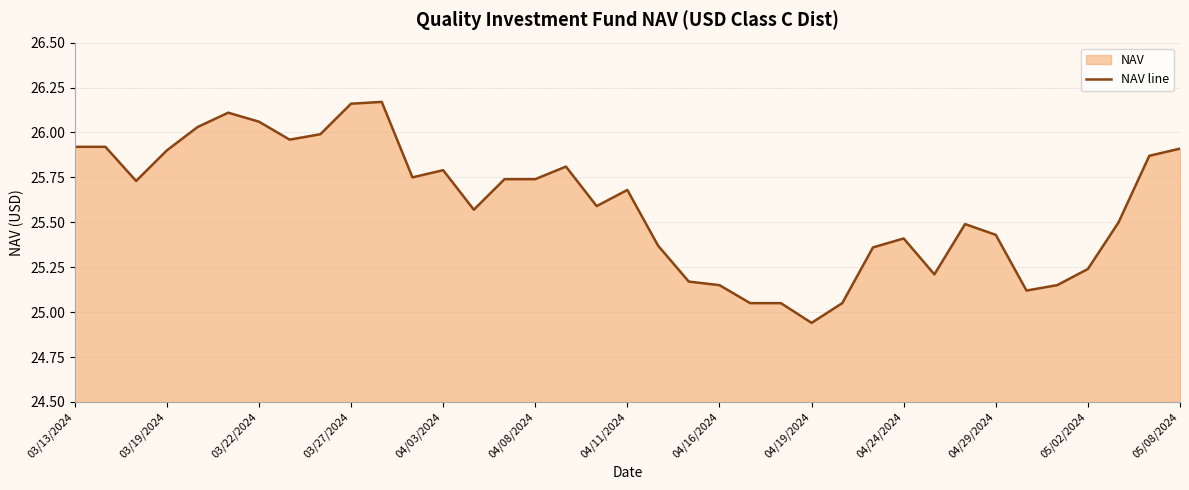

Which has a higher value, 03/27/2024 or 03/19/2024?

03/27/2024